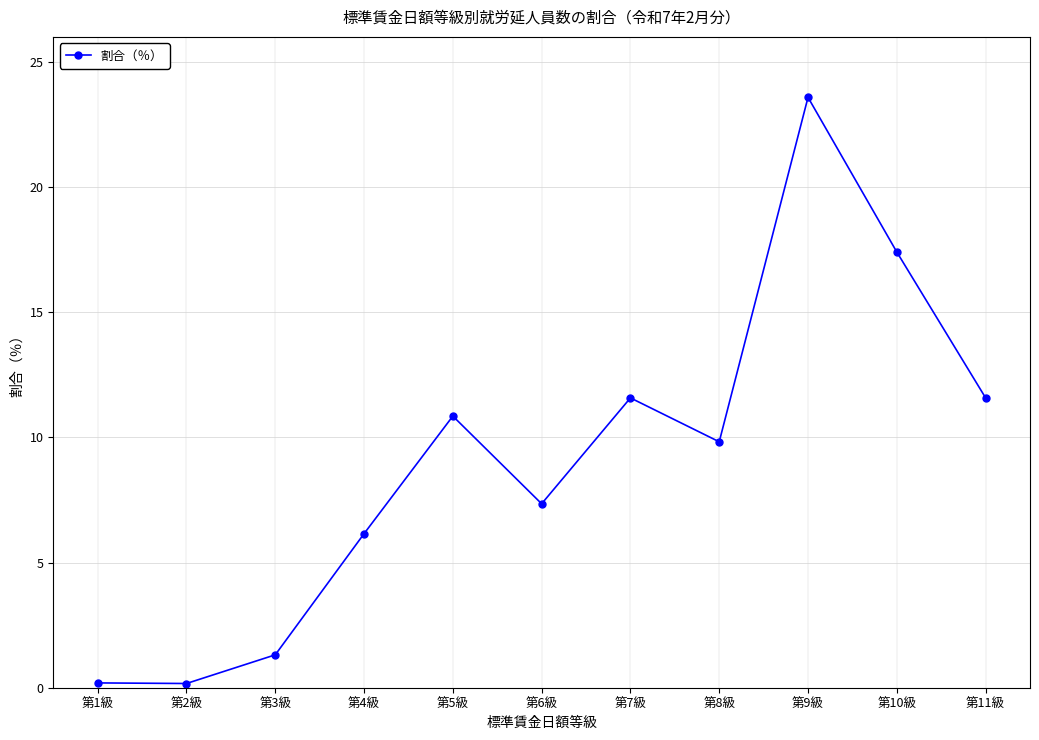

Where is the first local maximum?

第5級